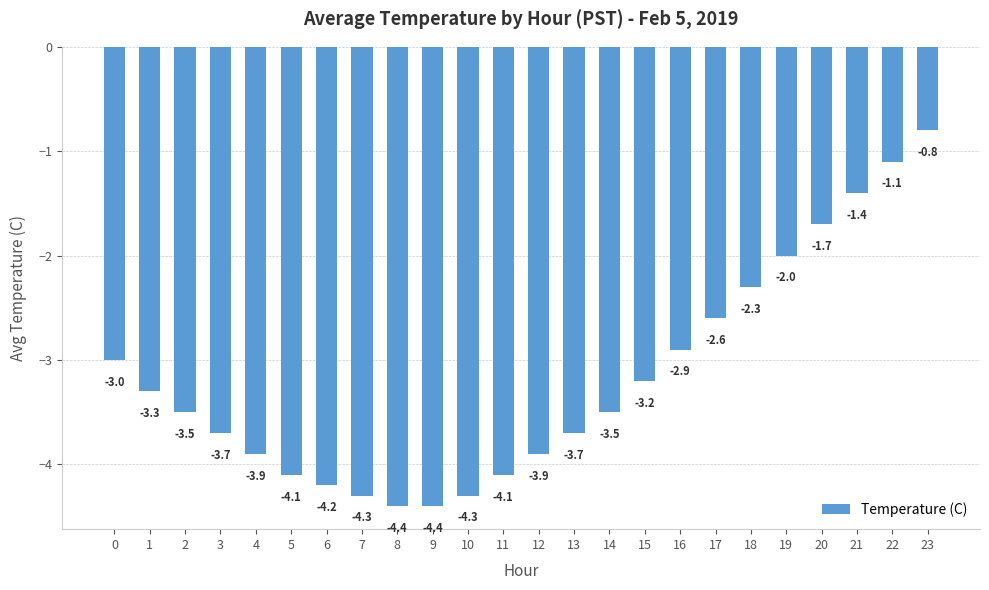

Count the number of data series in this chart.

1